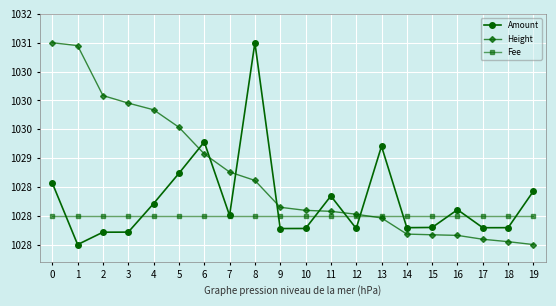

Between 13 and 15, which series saw the biggest shift?

Amount